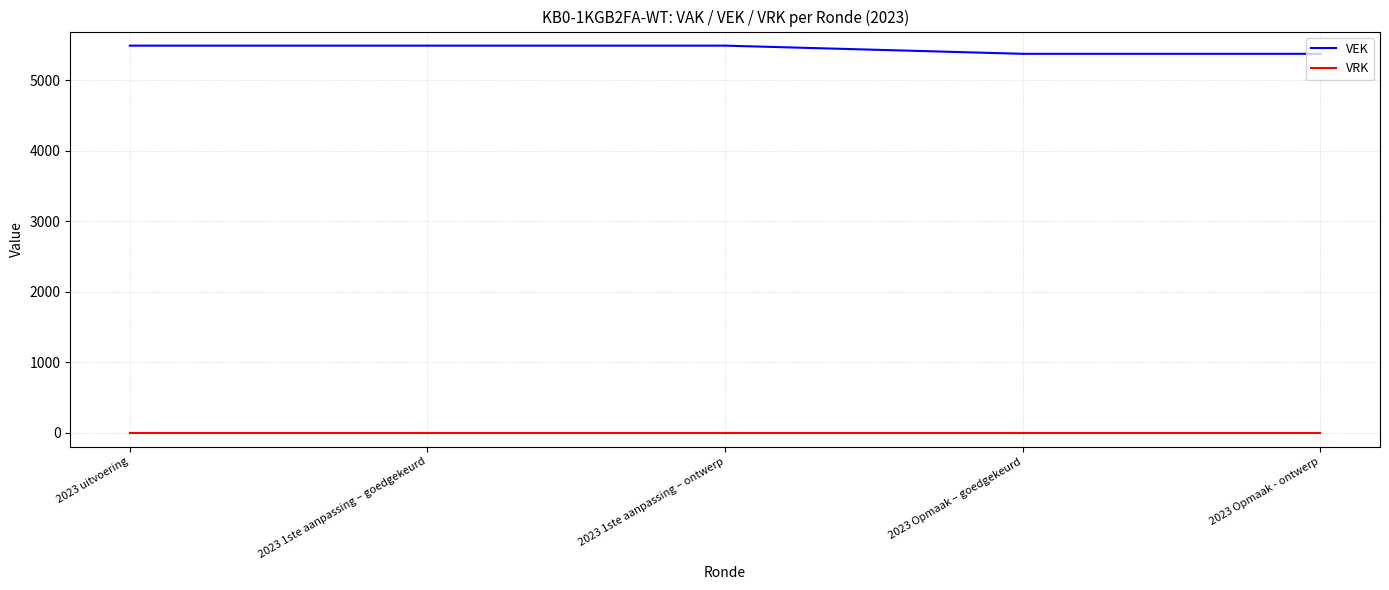

True or false: VEK and VRK intersect in this chart.

False